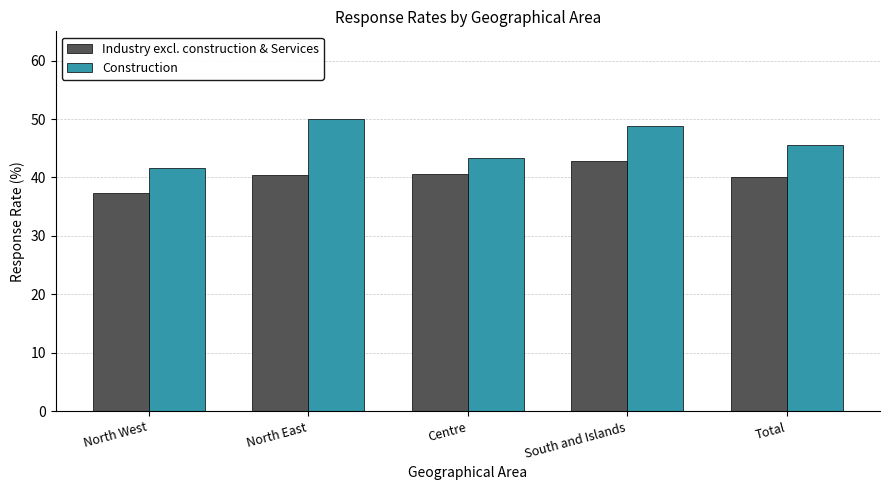

At how many categories does at least one series exceed 43?

4